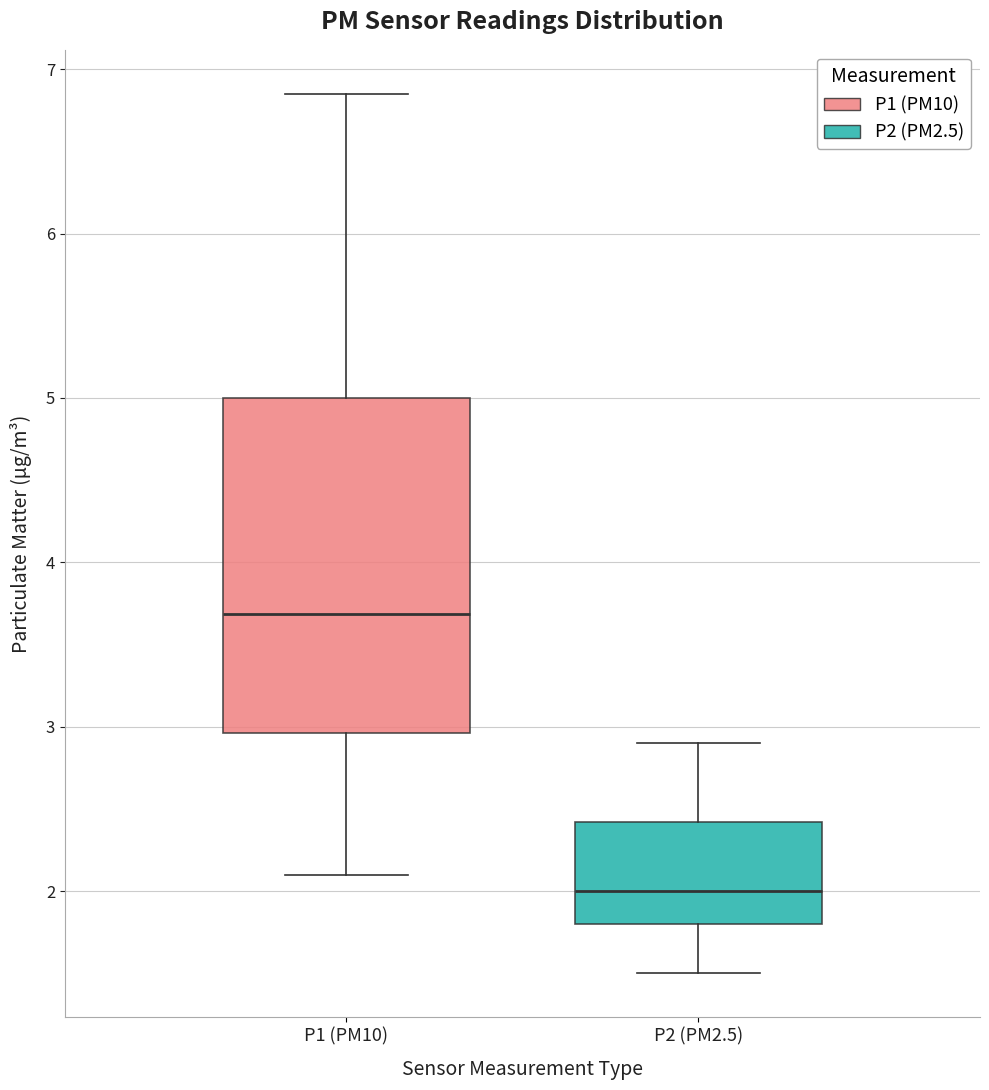

Which box's median line is the lowest?

P2 (PM2.5)